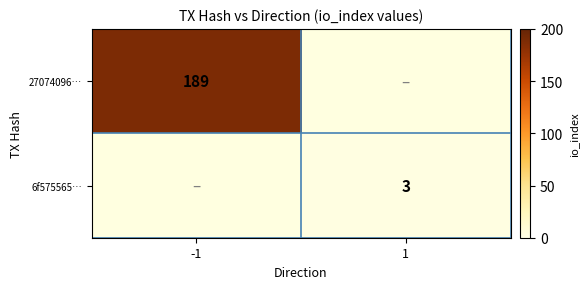

The 6f575565… series shows 3 at 1. True or false?

True